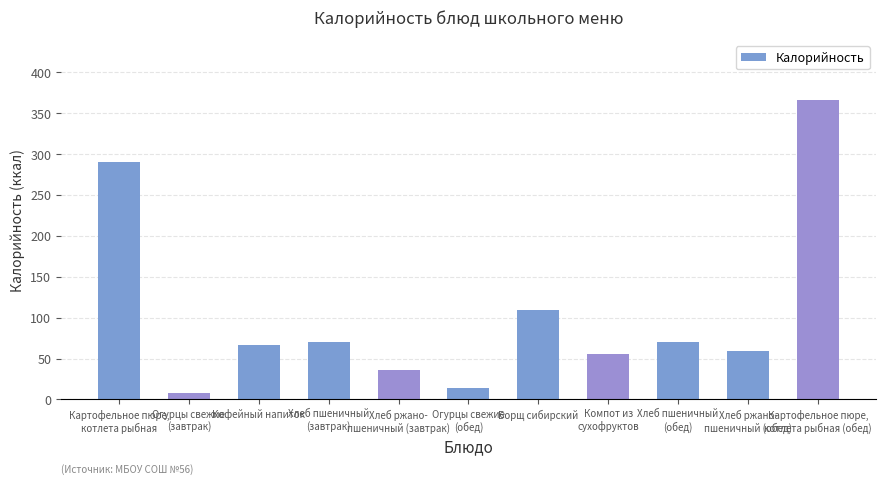

The value at Борщ сибирский is 159.1. True or false?

False